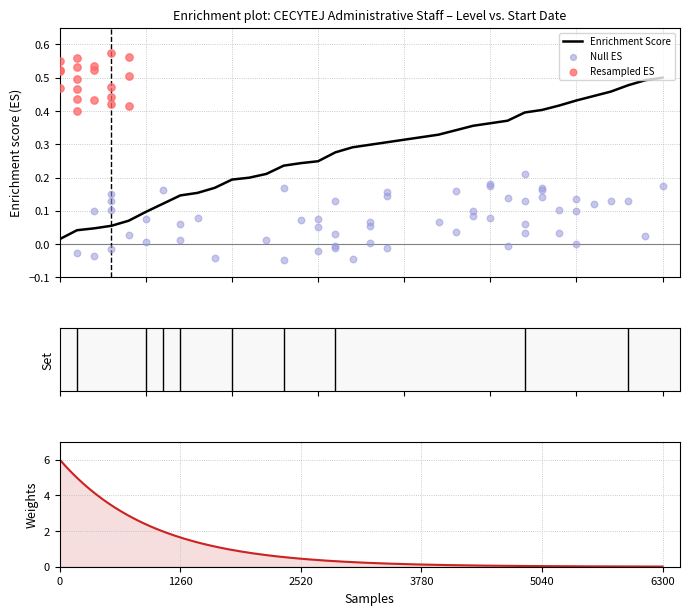

Between 1996-12-16 and 2002-08-19, which is larger?

2002-08-19